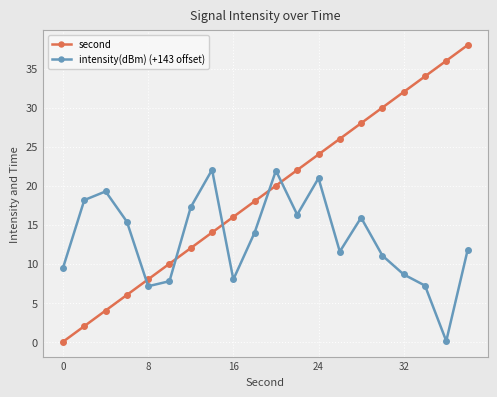

How many lines are shown in the chart?

2